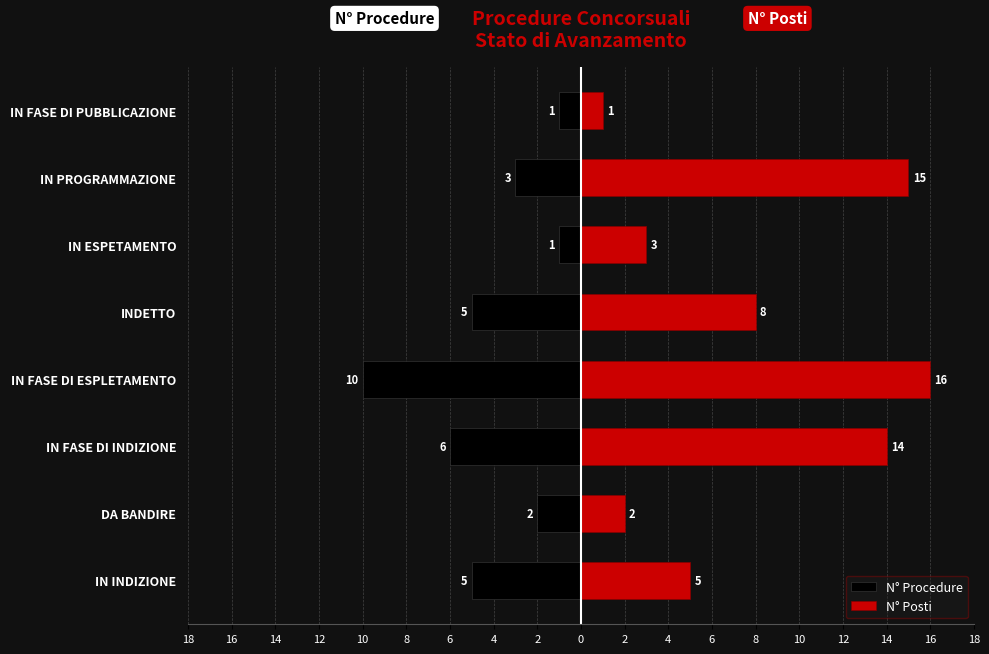

Are the bars grouped side by side (vs. stacked)?

Yes